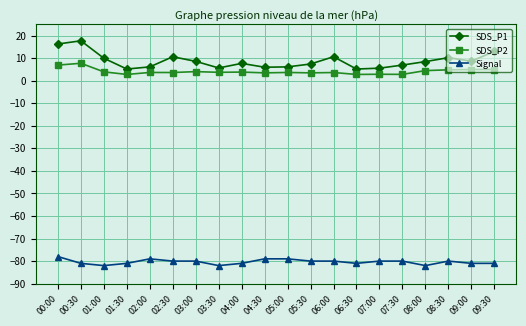

Which series has the largest total across all categories?

SDS_P1